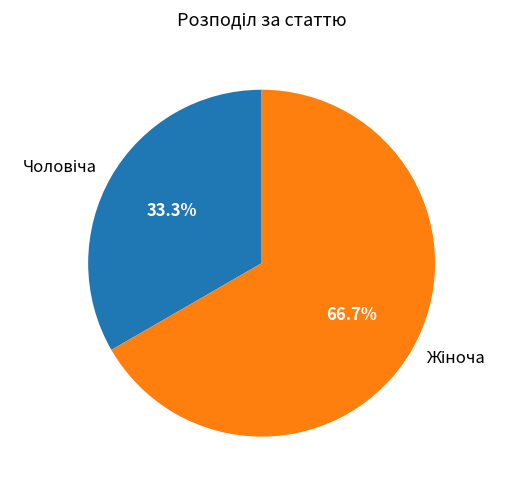

Does any single category account for the majority?

Yes